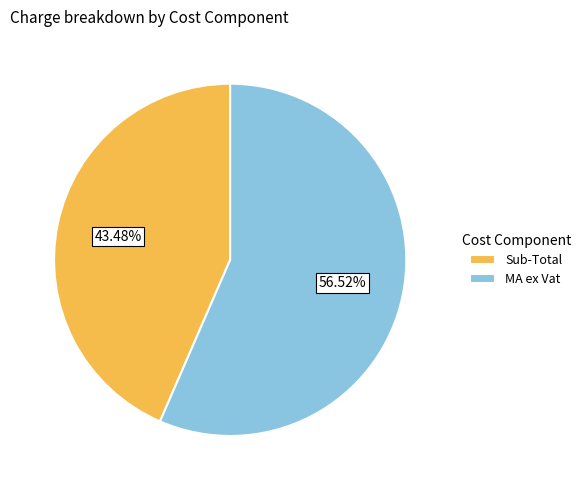

To the nearest percent, what is the average slice percentage?

50%